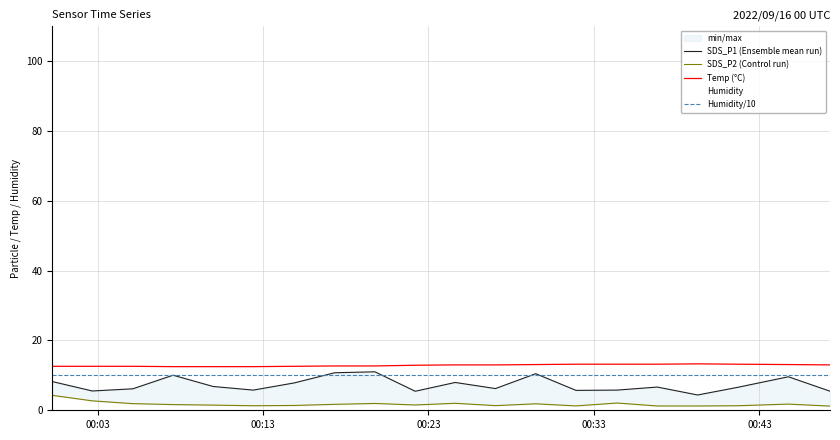

How many interior local peaks does the Temp (°C) series have?

1